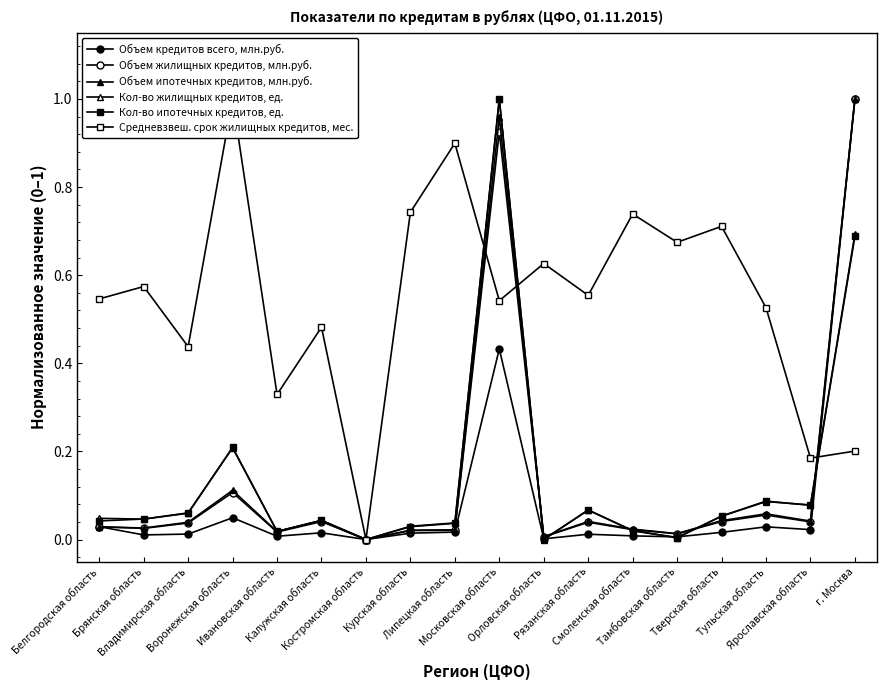

Count the number of categories in the chart.

18